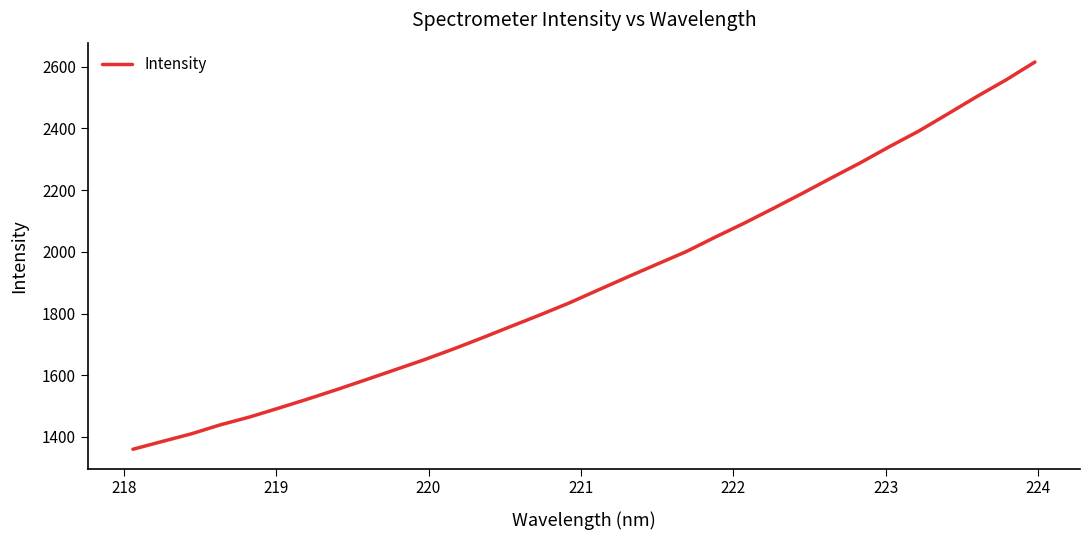

True or false: the data has more than 2 interior local peaks.

False